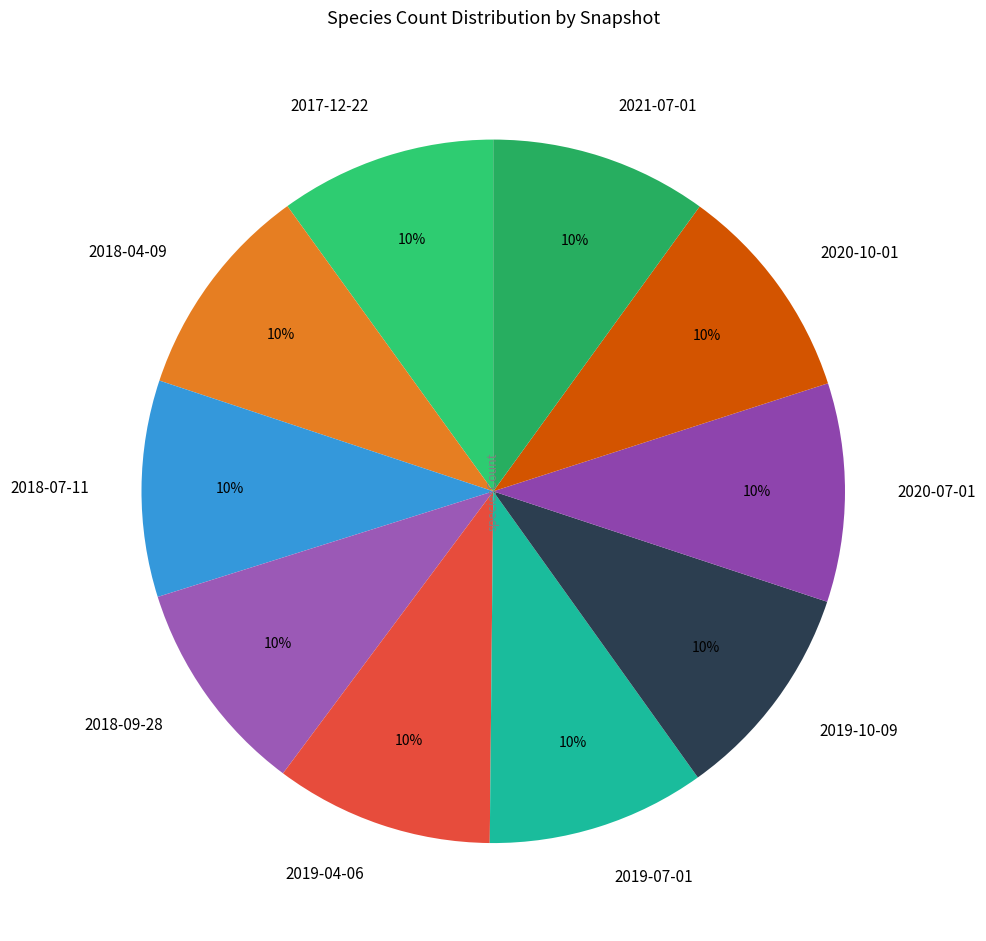

Is it true that 2018-09-28 is 10% of the pie?

True